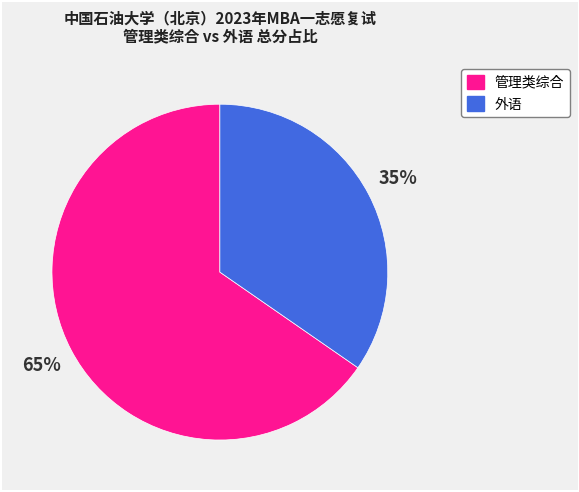

What percentage is the 管理类综合 slice, to the nearest percent?

65%